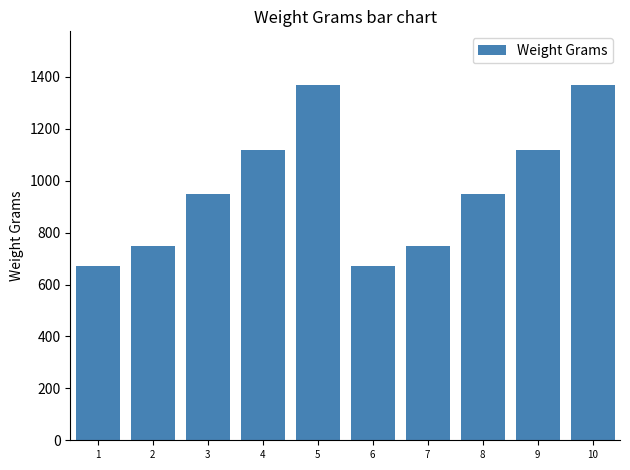

How many data points does each series have?

10